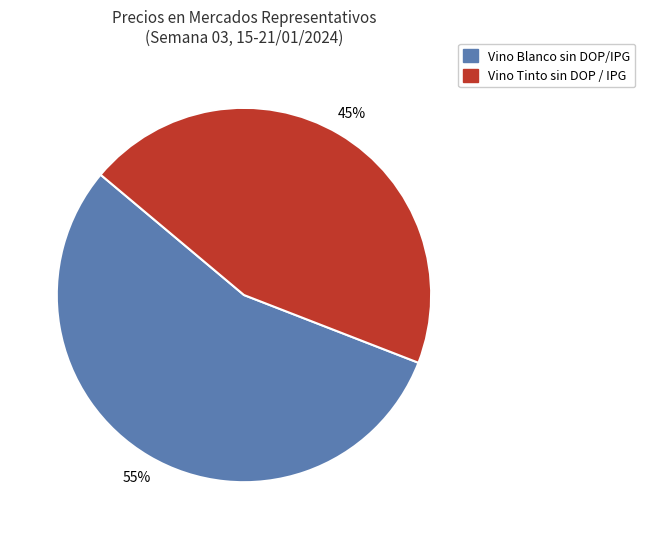

To the nearest percent, what is the average slice percentage?

50%